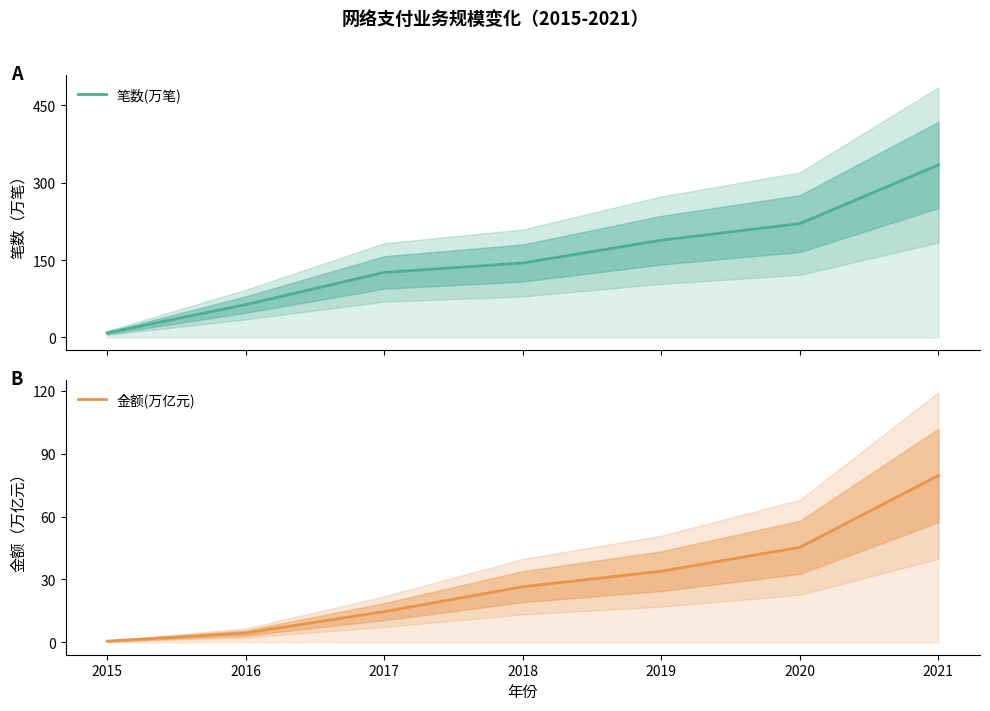

What are all the series names shown in the legend?

笔数(万笔), 金额(万亿元)